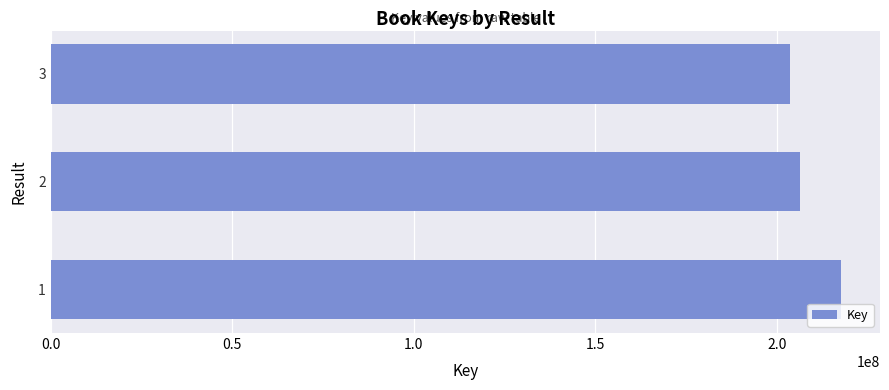

What is the approximate value at 3?

203502437